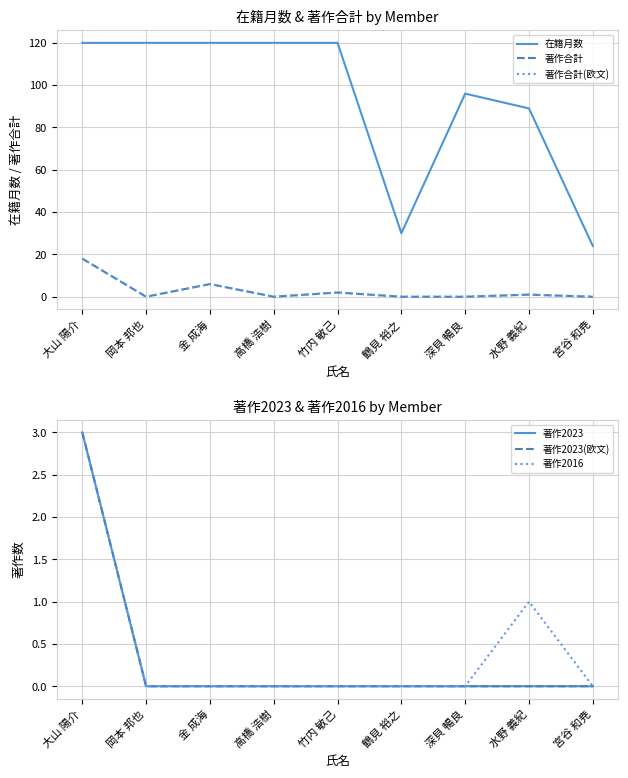

What is the sum of all 在籍月数 values?

839